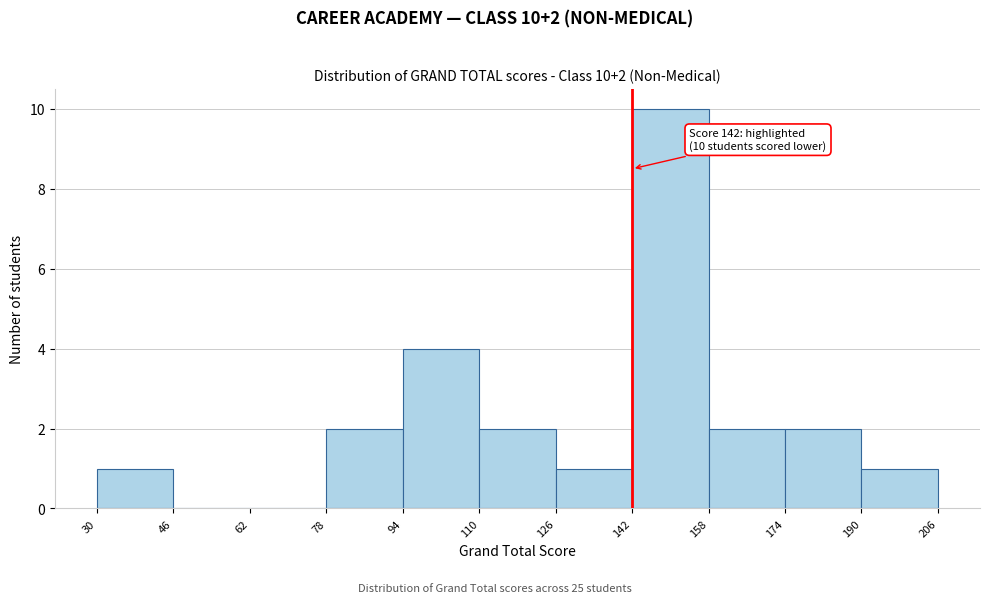

Over which range of the x-axis is the bar tallest?

142 to 158